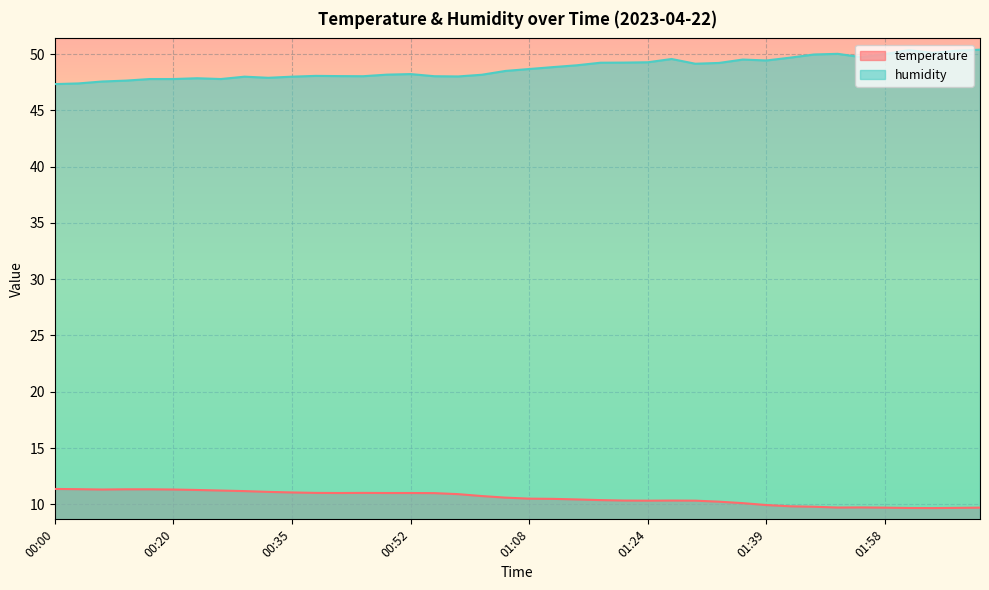

What is the smallest value displayed?

9.7